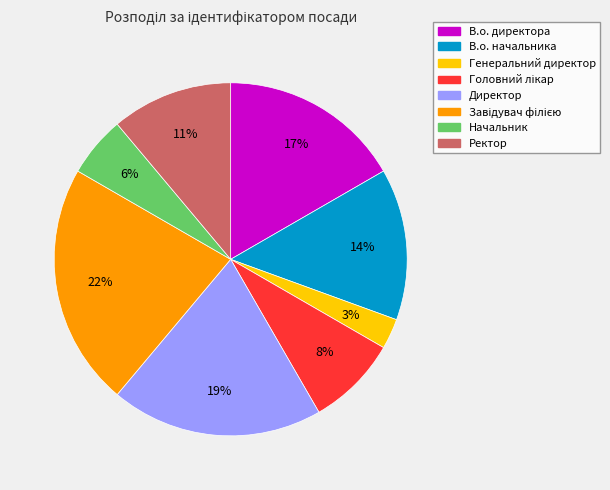

Combined, do Начальник and Генеральний директор account for over 50%?

No